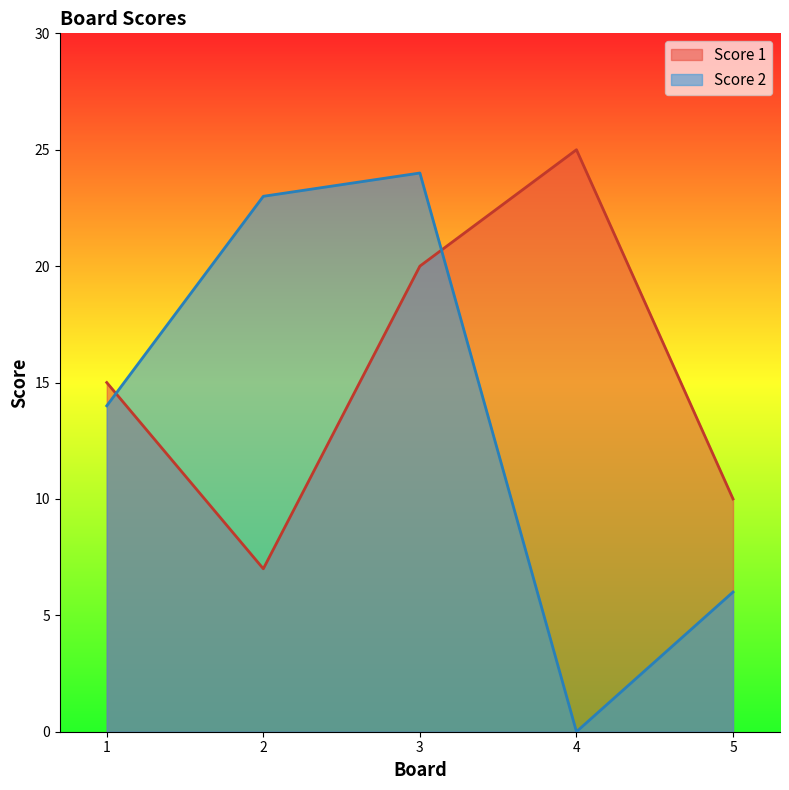

At which category does Score 2 reach its first local valley?

4